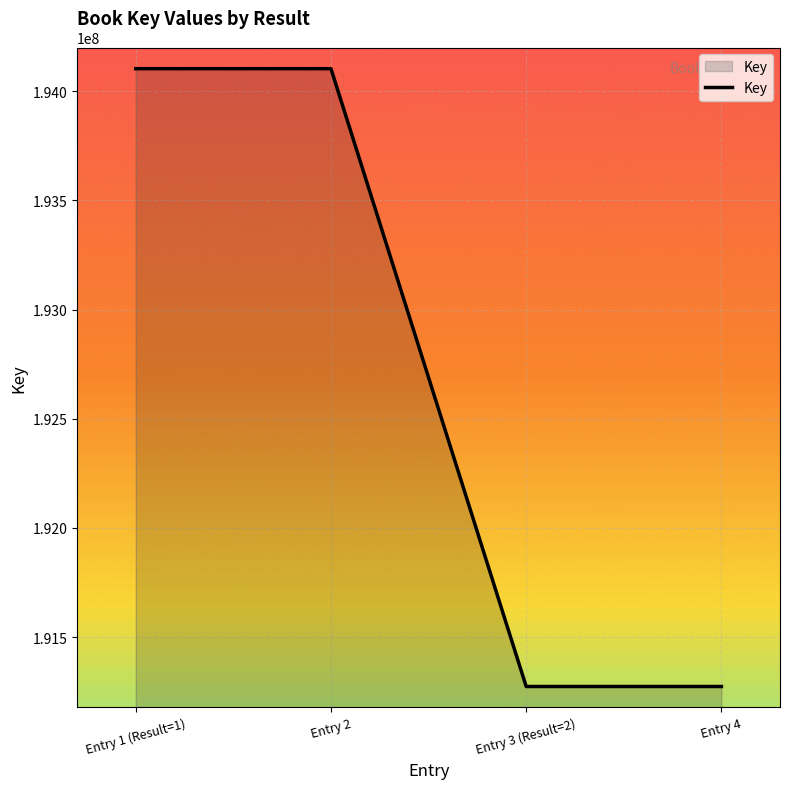

True or false: the data shows 191273272 at Entry 4.

True